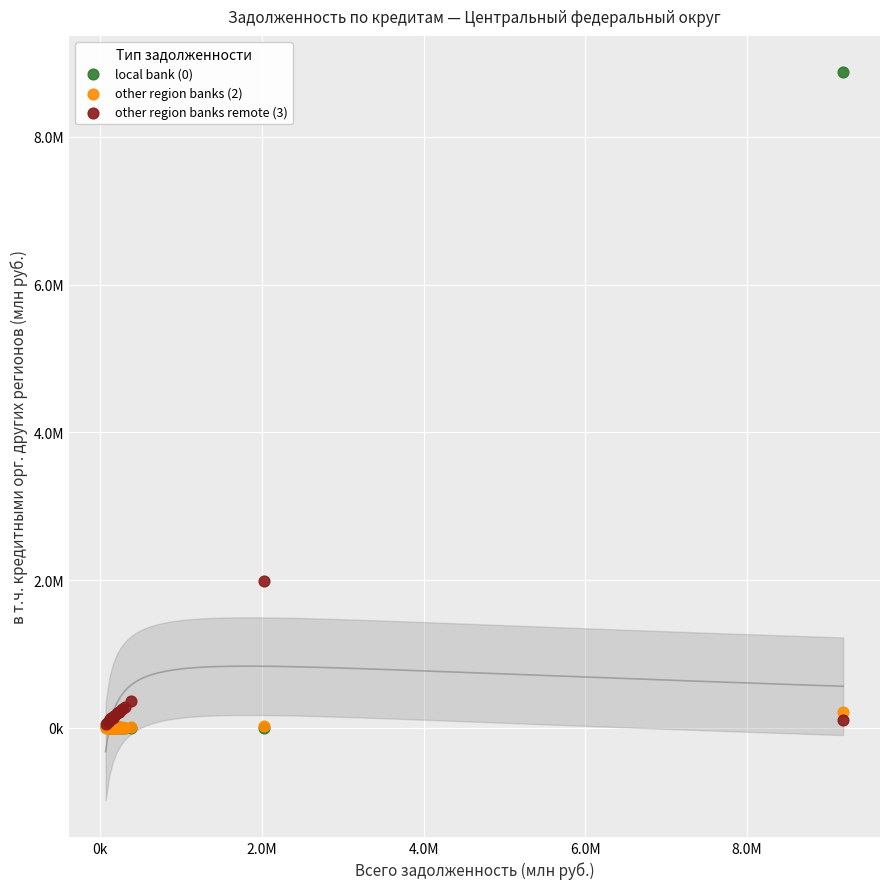

Which series reaches the maximum Y coordinate?

local bank (0)